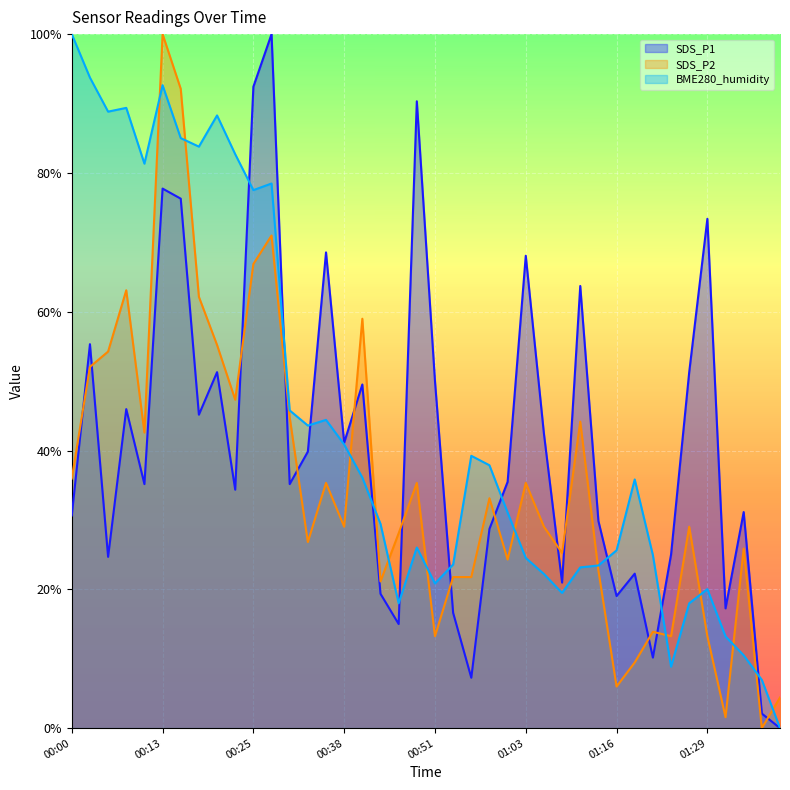

In SDS_P1, how many points are higher than both neighbors (excluding endpoints)?

13